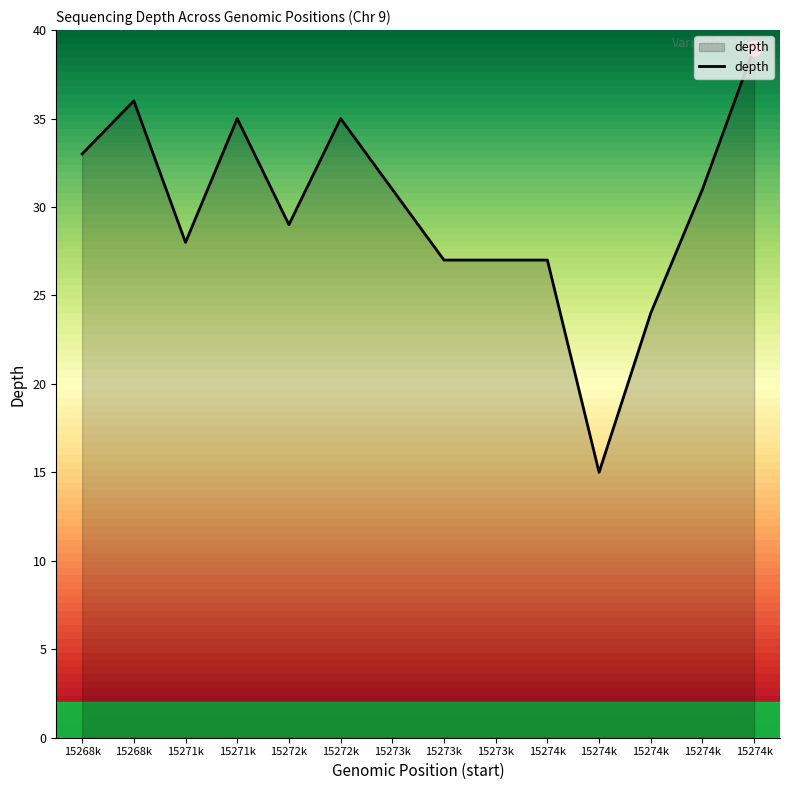

Between 15268k and 15273k, which is larger?

15268k